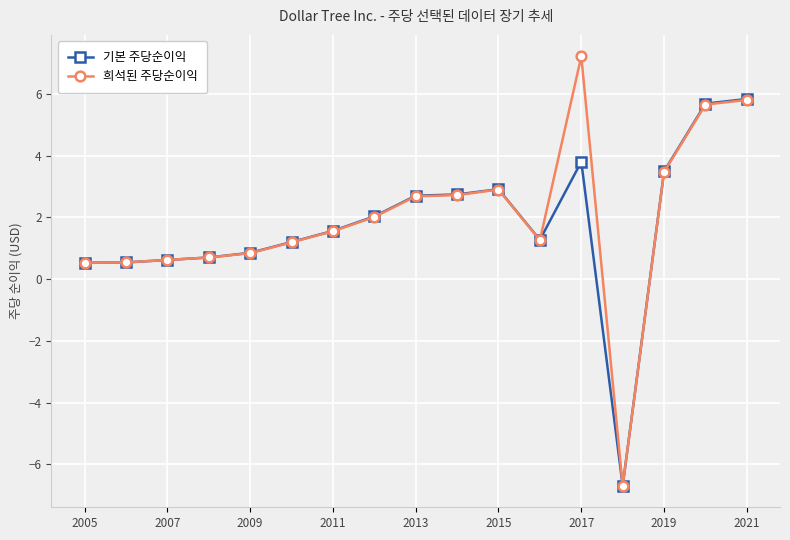

What is the value of the 희석된 주당순이익 point at the 1st from the left?

0.5